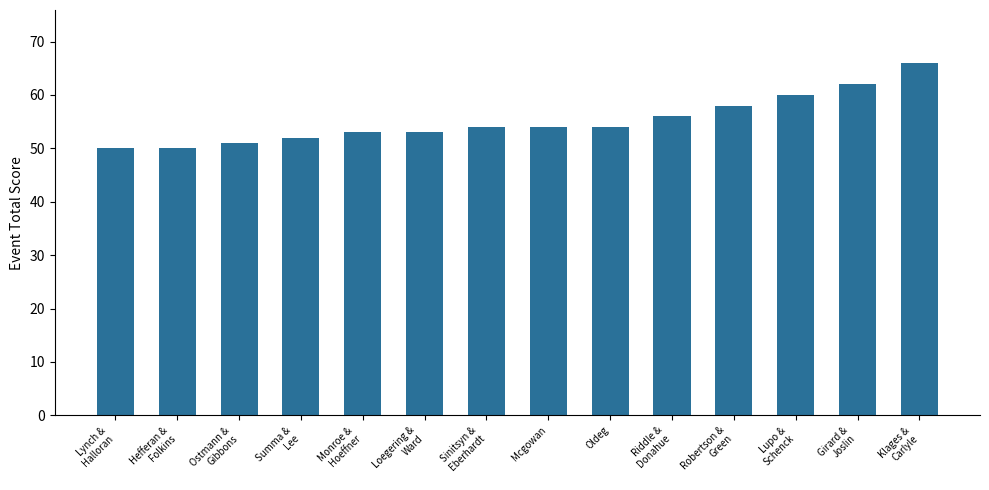

What is the value of the 5th bar from the left?

53